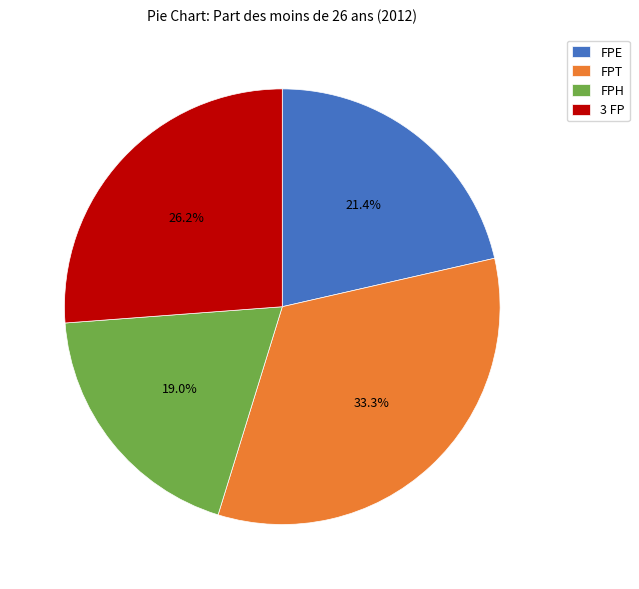

Count the number of slices in the pie.

4